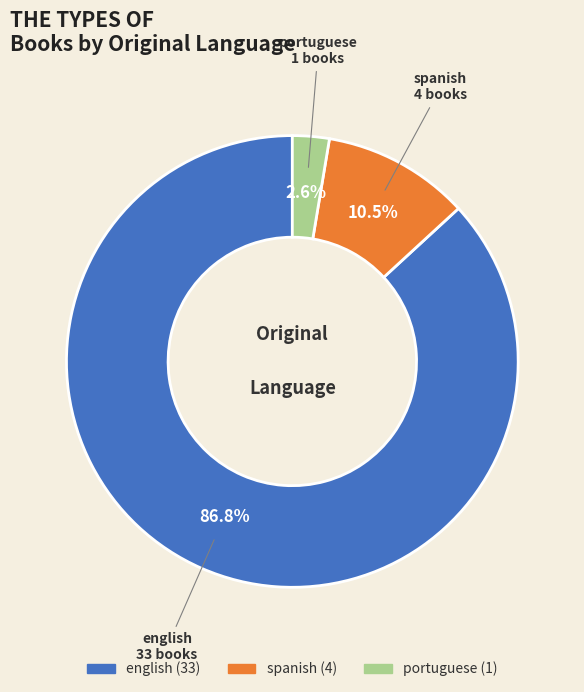

Which category accounts for the majority?

english